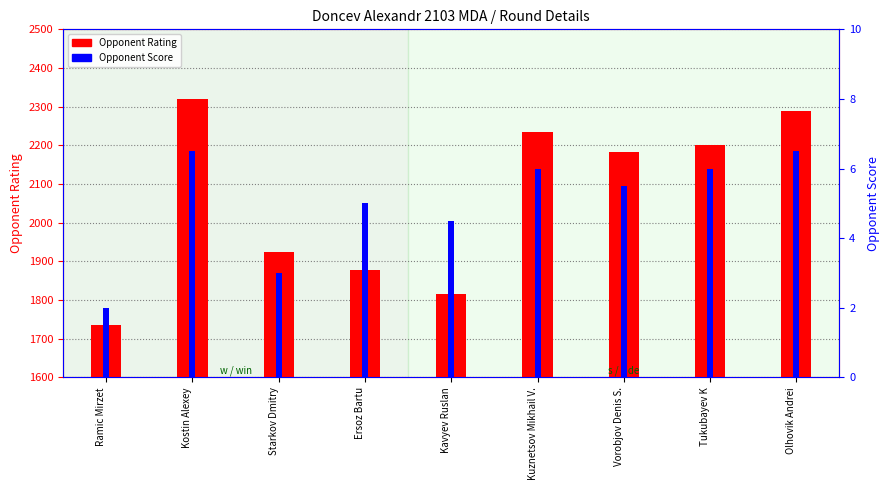

Reading right to left, transcribe all the data shown in this chart.

Opponent Rating: 2290.0	2201.0	2182.0	2235.0	1815.0	1878.0	1925.0	2319.0	1736.0
Opponent Score: 6.5	6.0	5.5	6.0	4.5	5.0	3.0	6.5	2.0